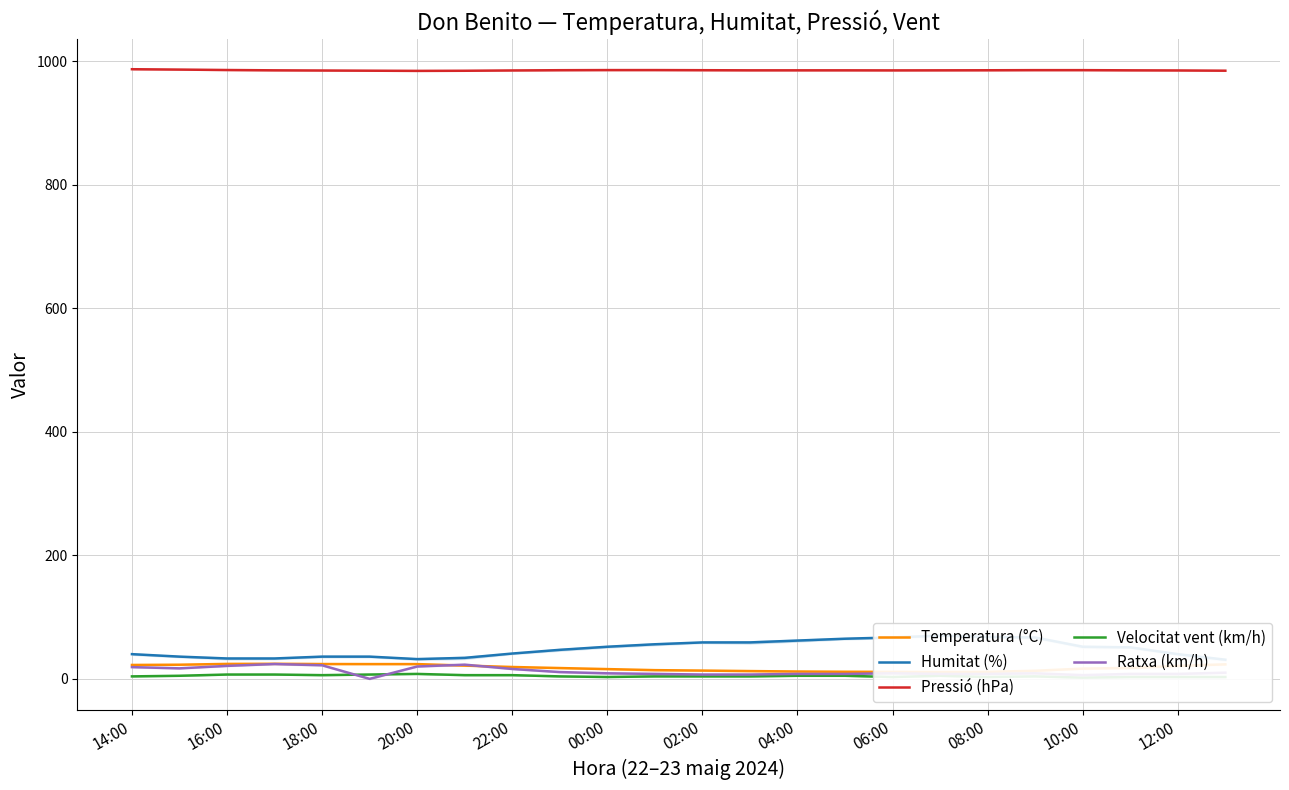

Is it true that Pressió (hPa) equals 985.2 at 06:00?

True